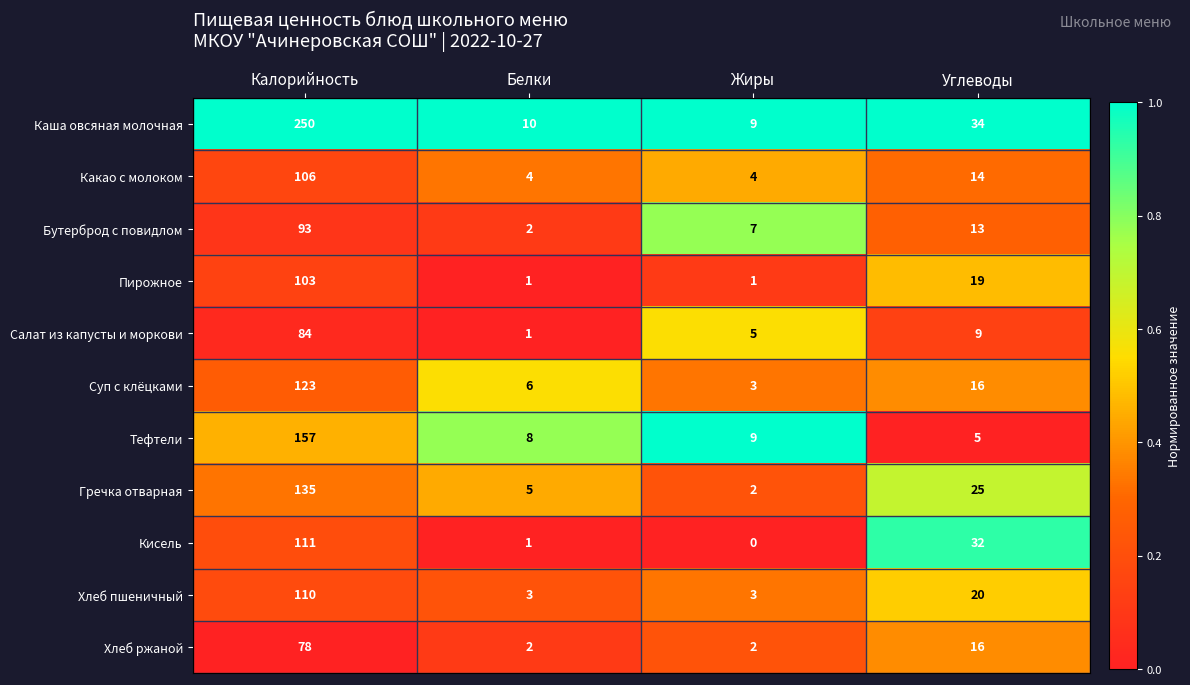

What is the difference between the Салат из капусты и моркови values at Калорийность and Жиры?

79